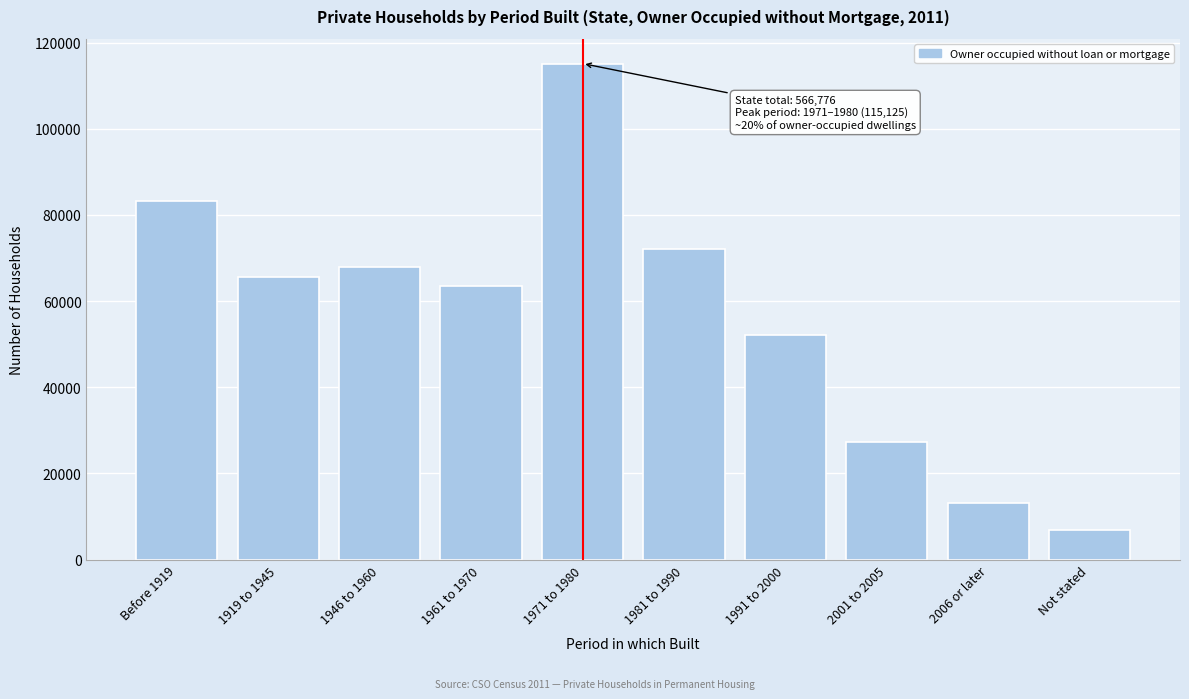

Reading left to right, list all the values displayed in this chart.

Before 1919=83183	1919 to 1945=65649	1946 to 1960=67897	1961 to 1970=63498	1971 to 1980=115125	1981 to 1990=72036	1991 to 2000=52060	2001 to 2005=27415	2006 or later=13136	Not stated=6777